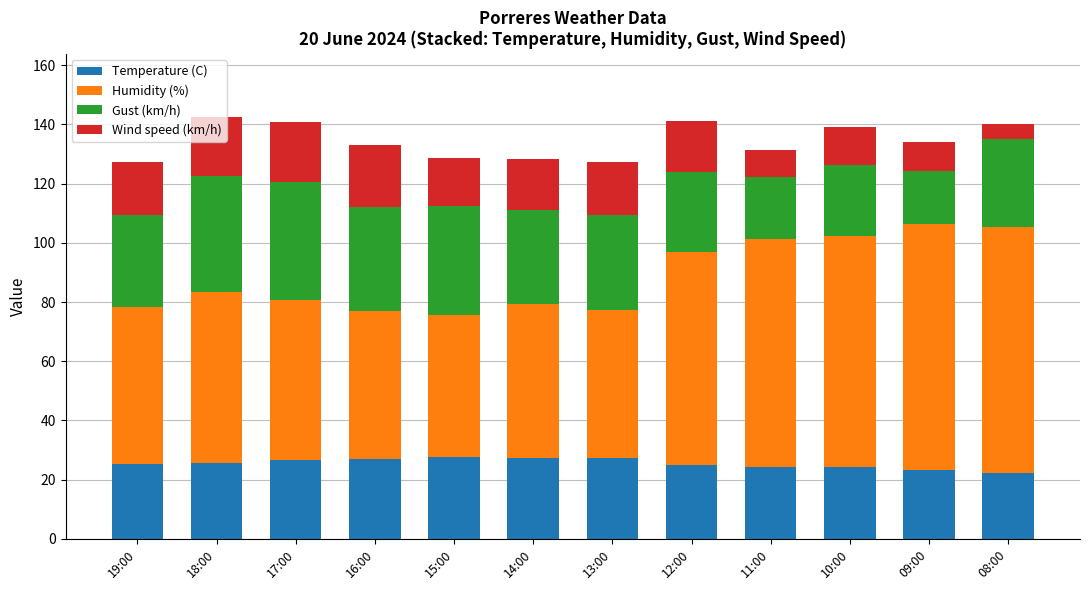

What is the sum of the Temperature (C) values at 10:00 and 19:00?

49.6